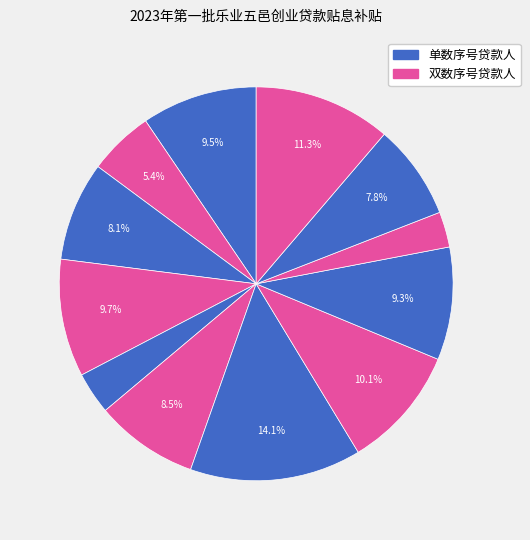

How many segments does this pie chart have?

12